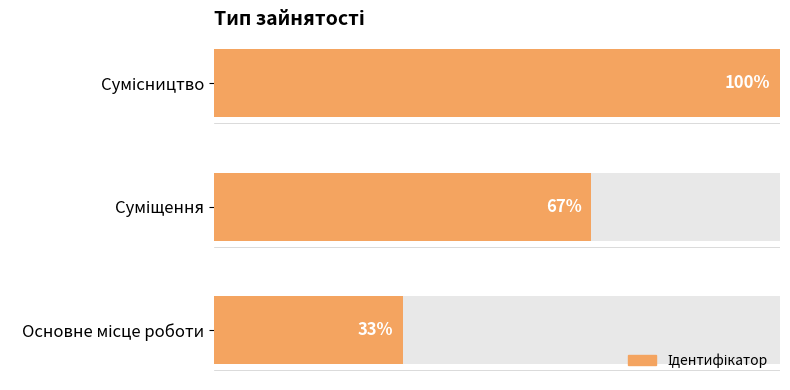

Rank the categories by value from lowest to highest.

Основне місце роботи, Суміщення, Сумісництво